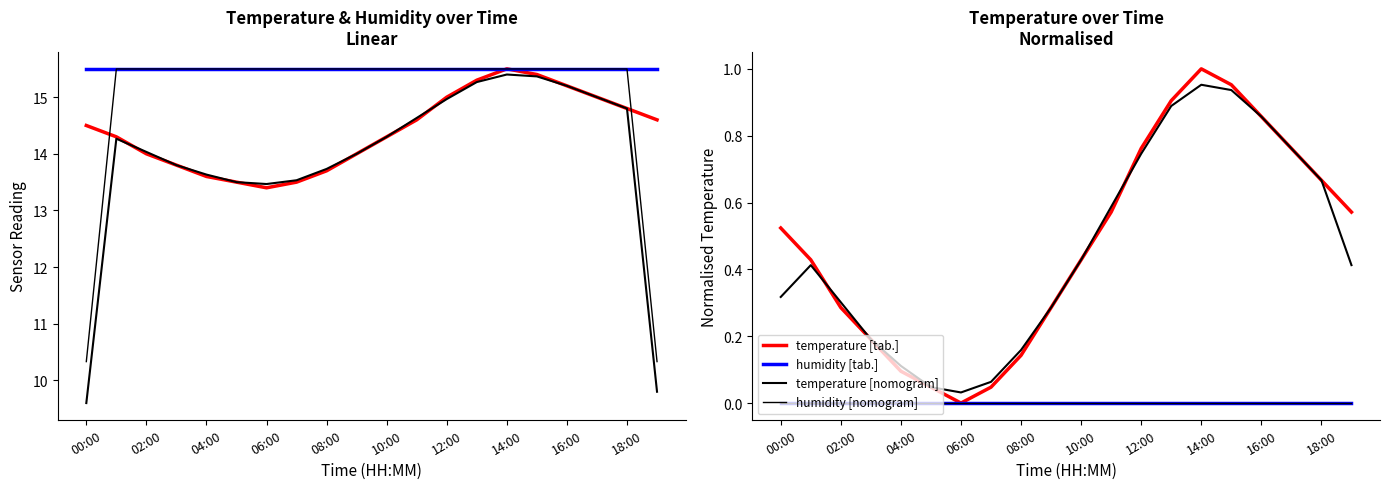

At which category does the chart reach its peak across all series?

14:00